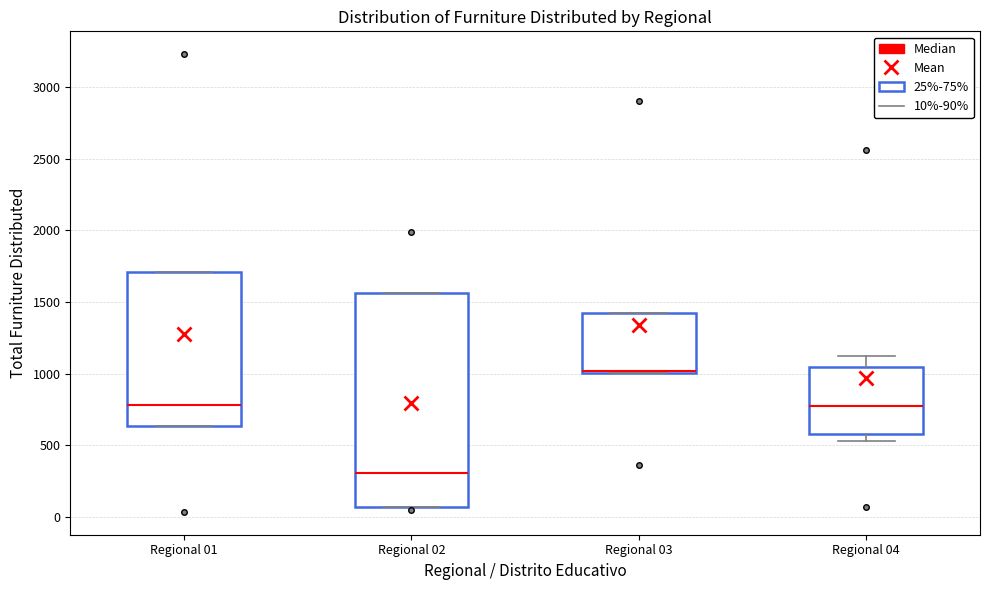

Reading left to right, transcribe this box plot: for each box, give where its median line is, the range the box spans, and where its two whiskers end, as read against the y-axis. The values are not printed on the chart, so give them approximately, as read against the axis.

Regional 01: median 800, box 650 to 1700, whiskers 650 to 1700
Regional 02: median 300, box 50 to 1550, whiskers 50 to 1550
Regional 03: median 1000 (just above the box's lower edge), box 1000 to 1400, whiskers 1000 to 1400
Regional 04: median 750, box 600 to 1050, whiskers 550 to 1100